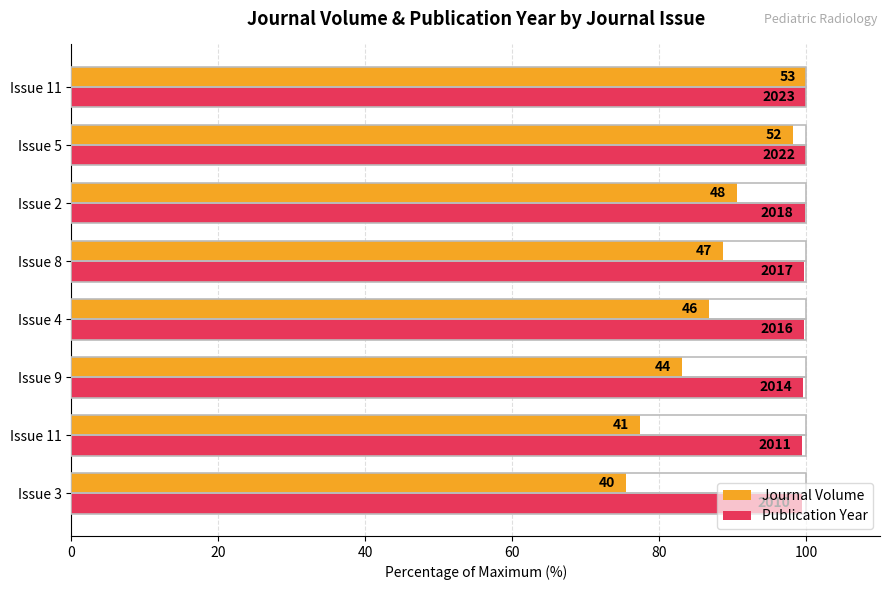

What are all the series names shown in the legend?

Journal Volume, Publication Year